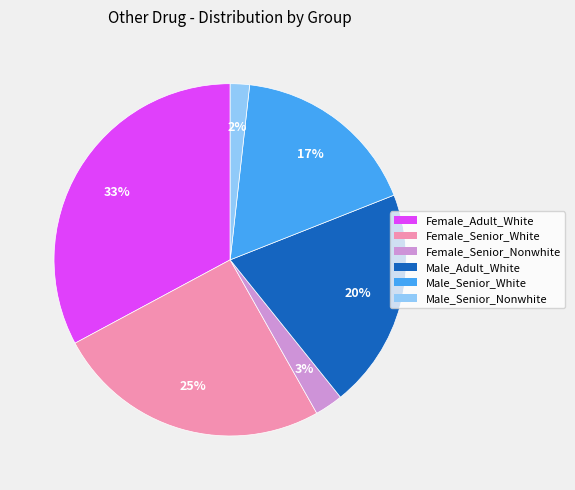

Is Female_Adult_White the majority of the pie?

No